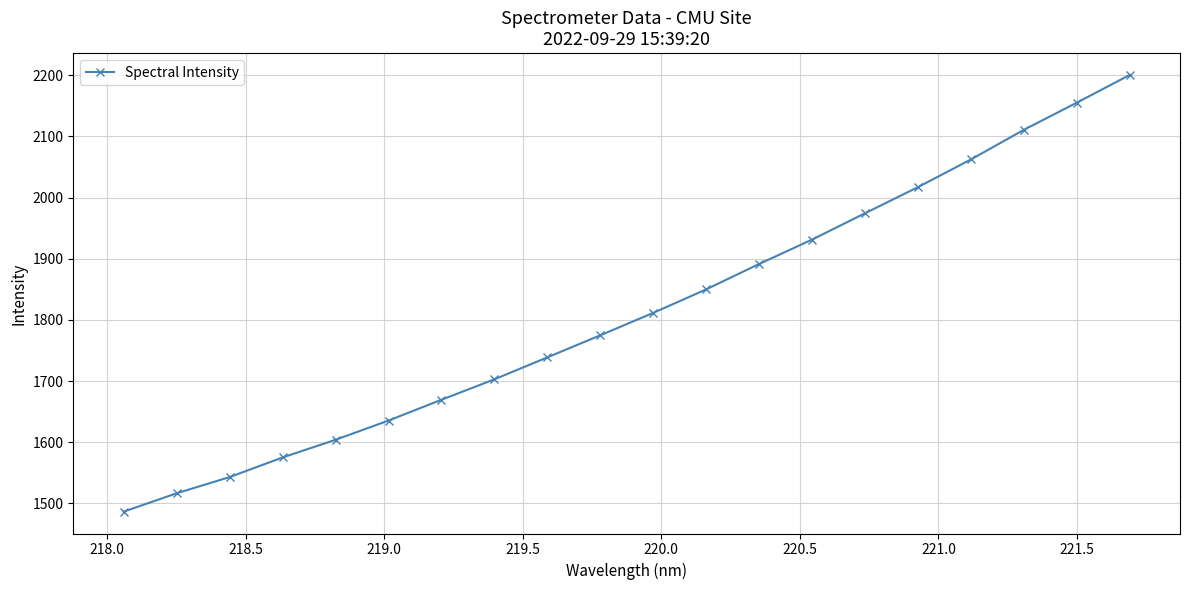

True or false: there are more than 1 points higher than both neighbors.

False